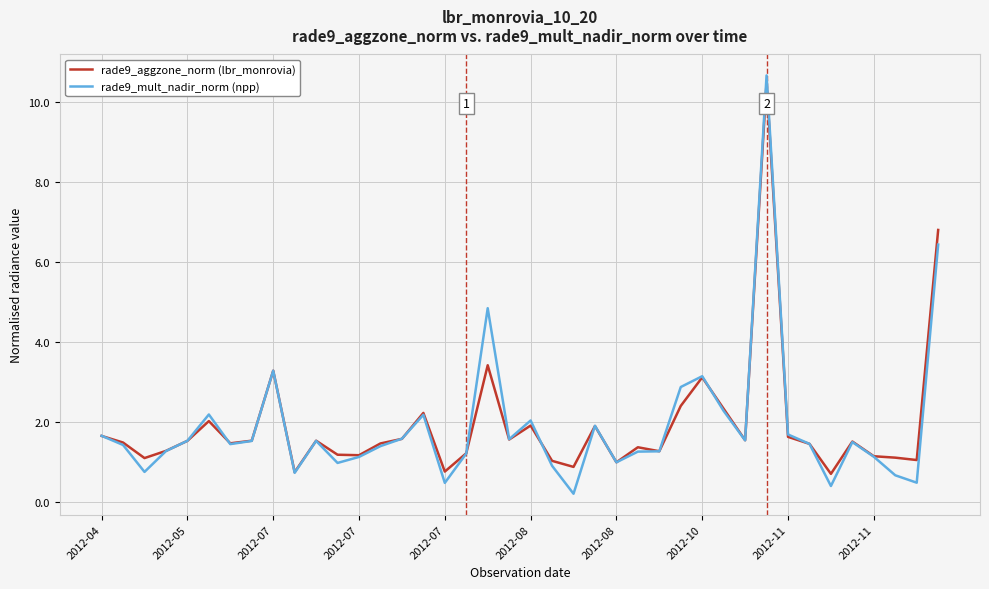

What are all the series names shown in the legend?

rade9_aggzone_norm (lbr_monrovia), rade9_mult_nadir_norm (npp)